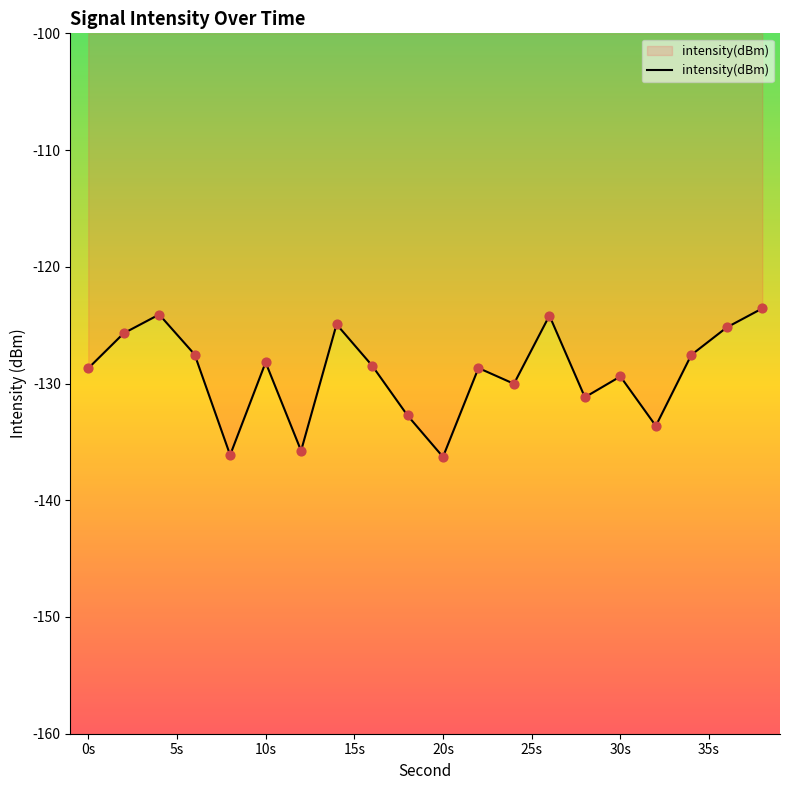

What is the greatest value displayed?

-123.6